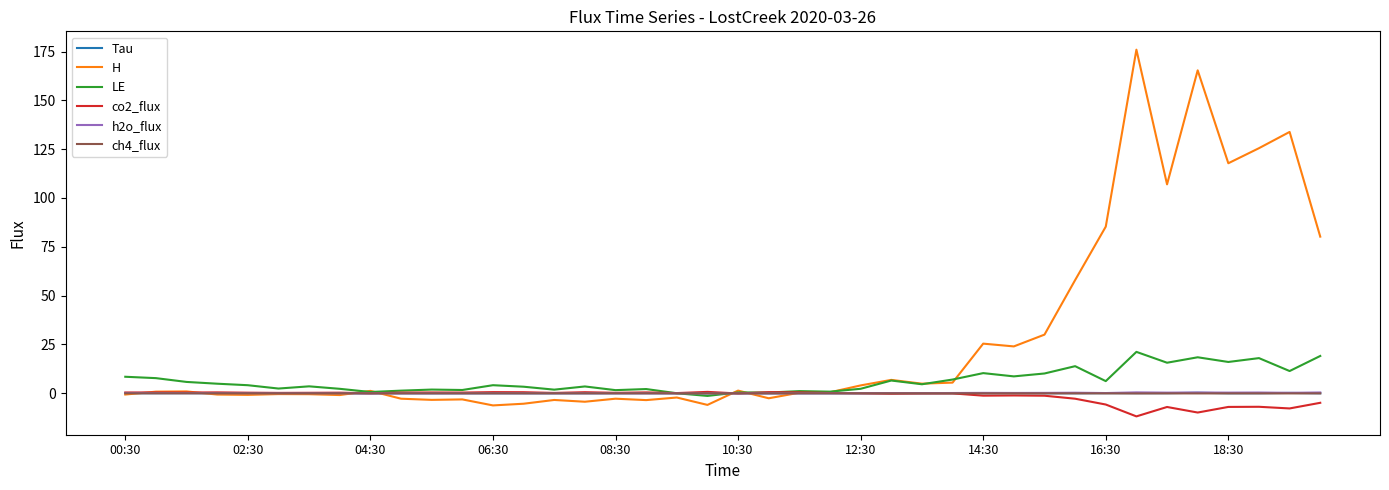

Which series has the largest range (max minus min)?

H